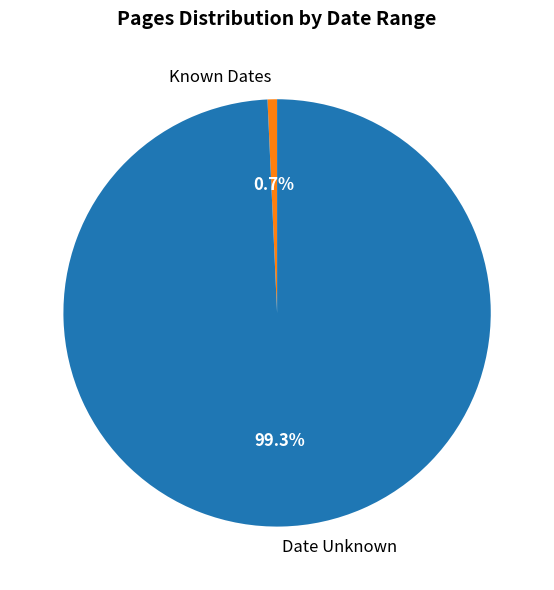

Do Known Dates and Date Unknown together represent more than half of the pie?

Yes